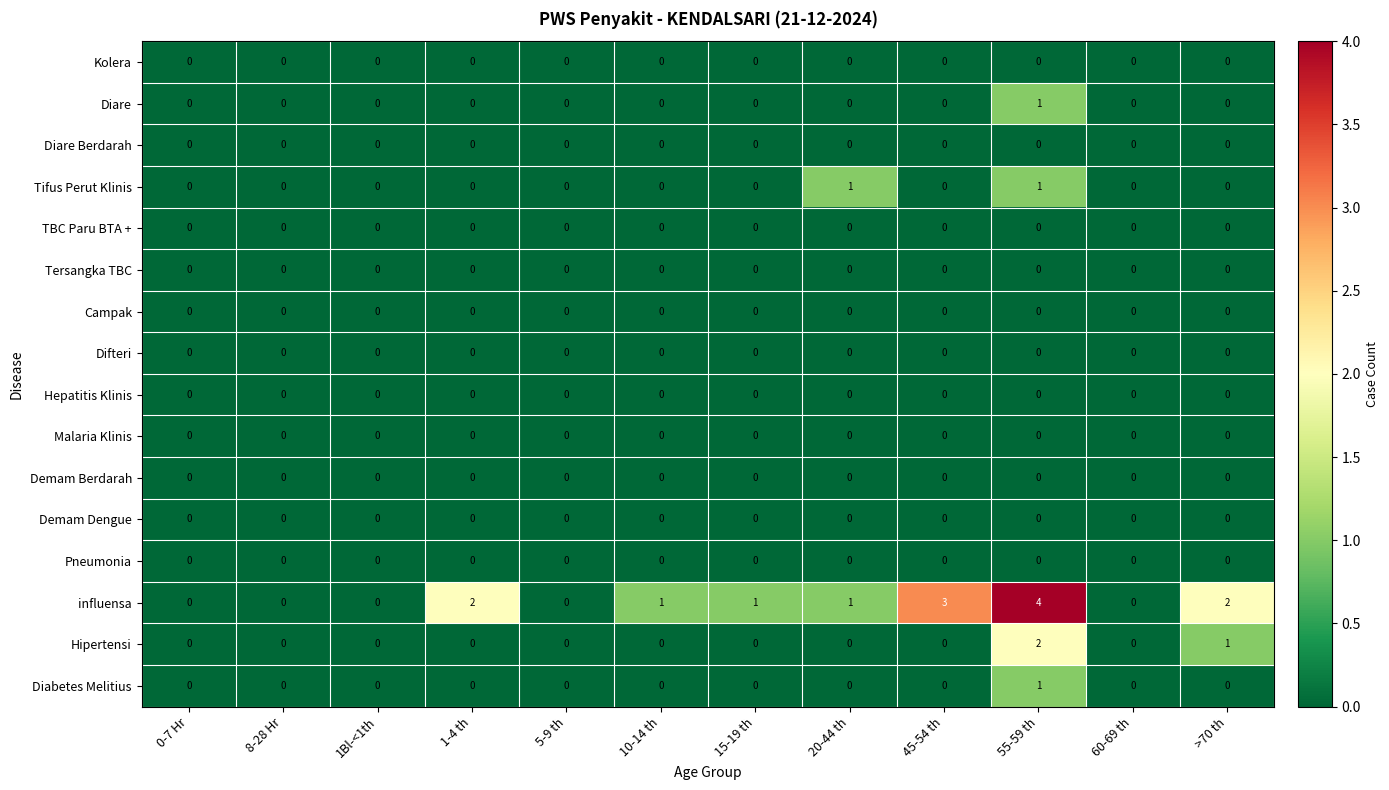

Which series has the largest range (max minus min)?

influensa